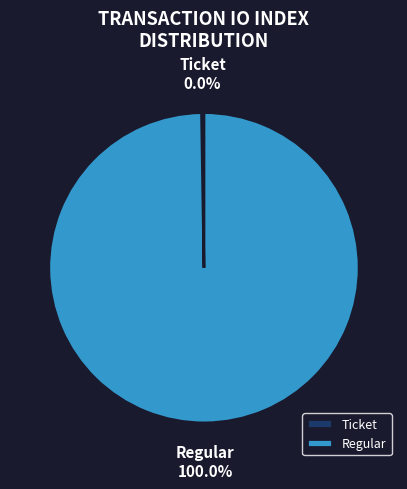

Which category has the smallest portion of the pie?

Ticket